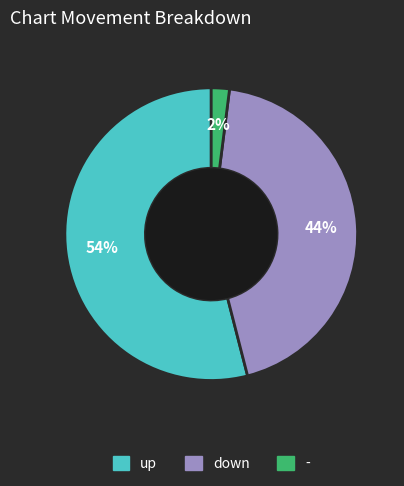

True or false: down accounts for 44% of the total.

True